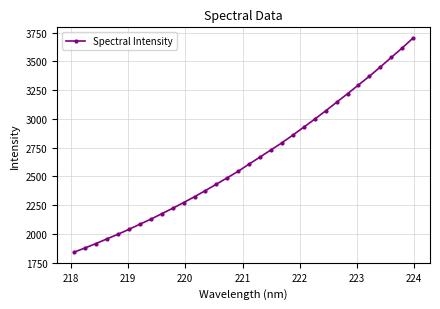

What is the smallest value displayed?

1841.8